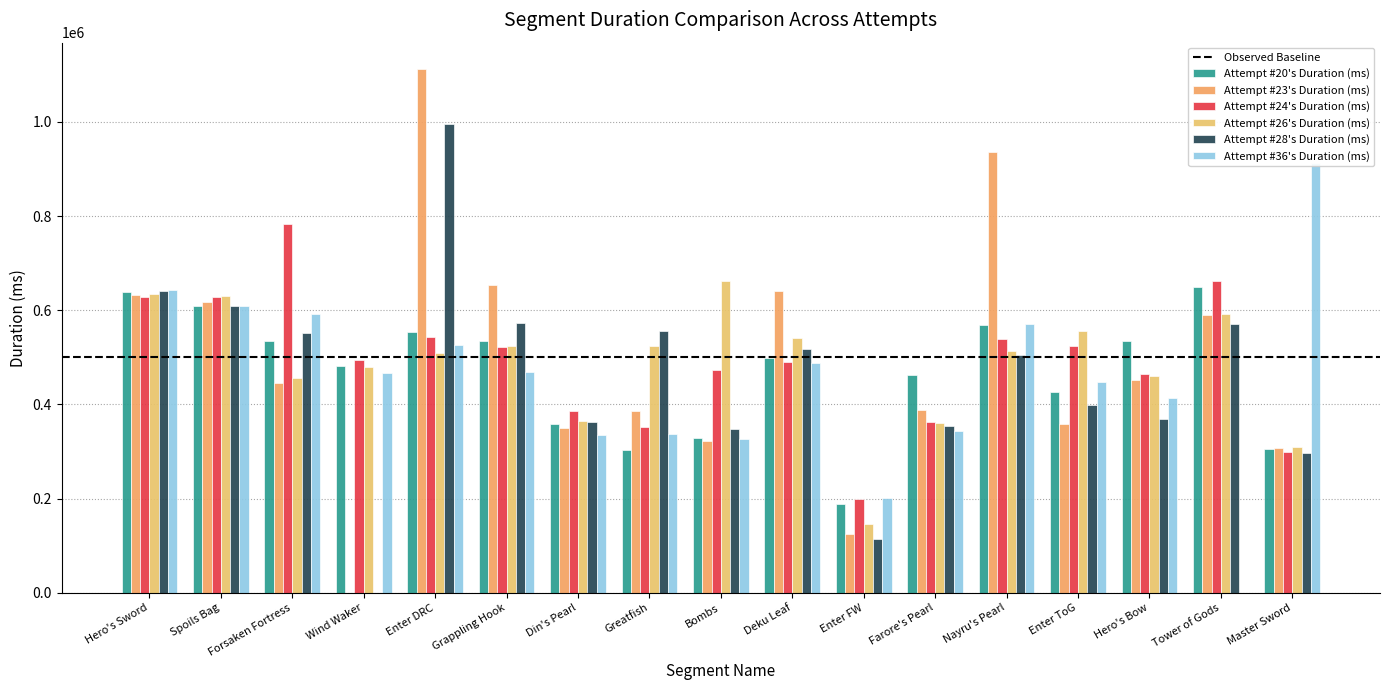

Between Tower of Gods and Wind Waker, which is larger?

Tower of Gods